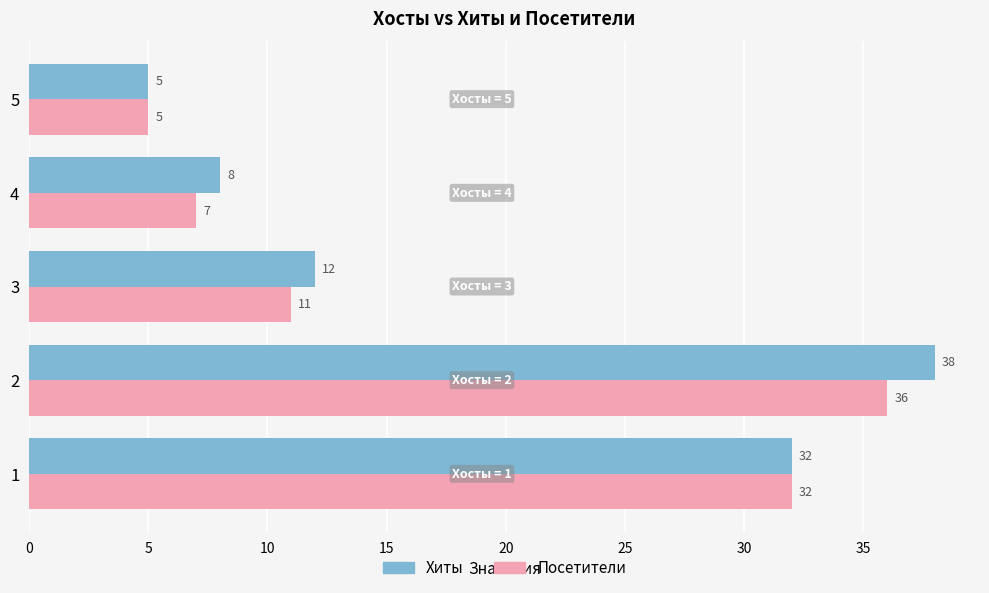

How many series are shown in this chart?

2